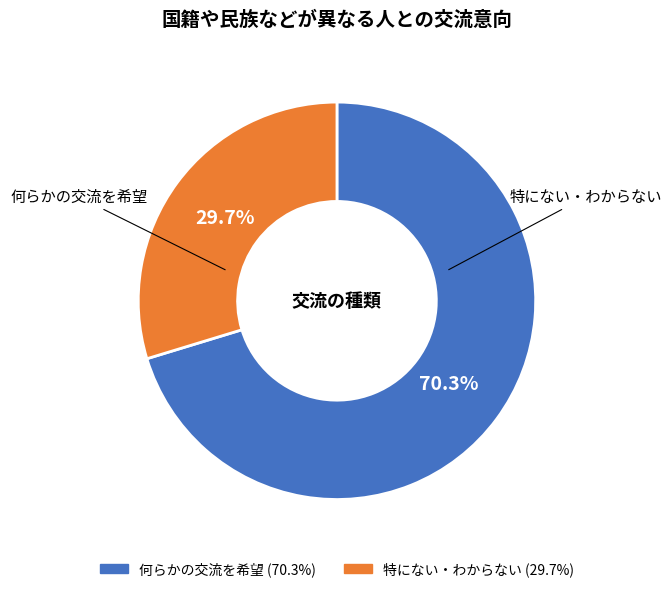

Count the number of slices in the pie.

2